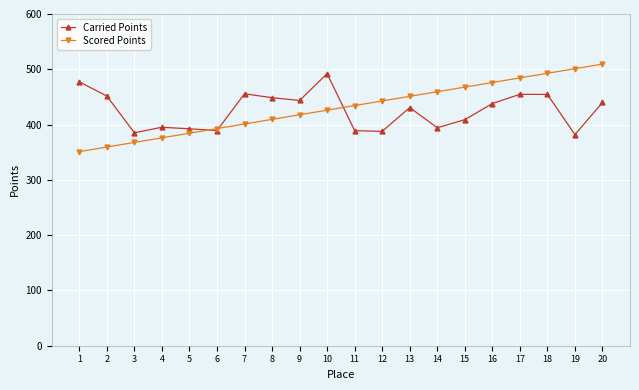

Which series changed the most between 4 and 16?

Scored Points